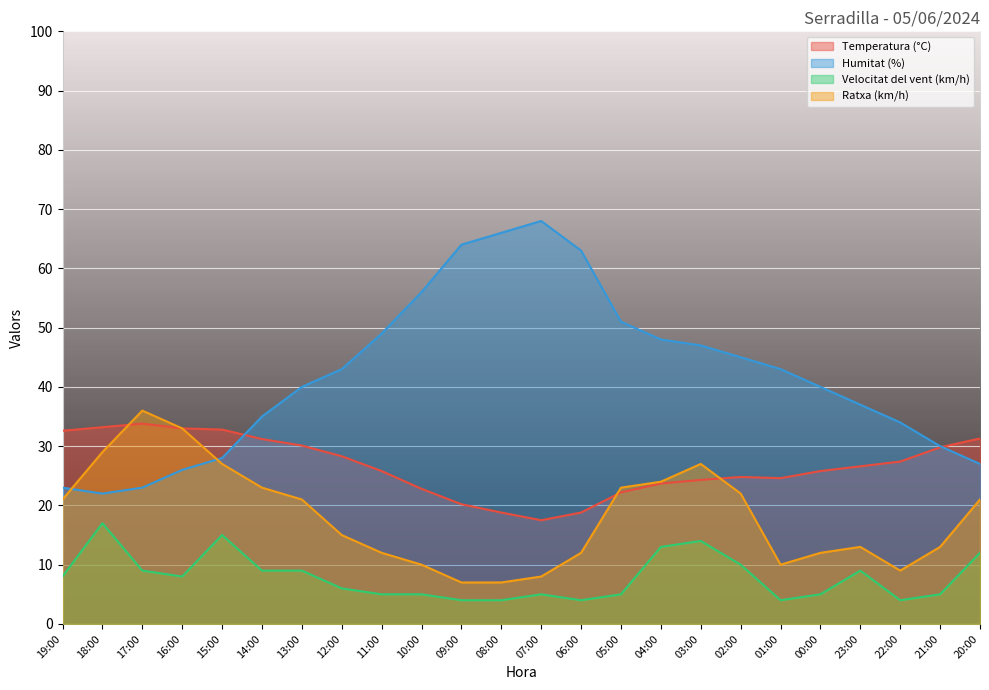

At which label does Velocitat del vent (km/h) first exceed 8?

18:00